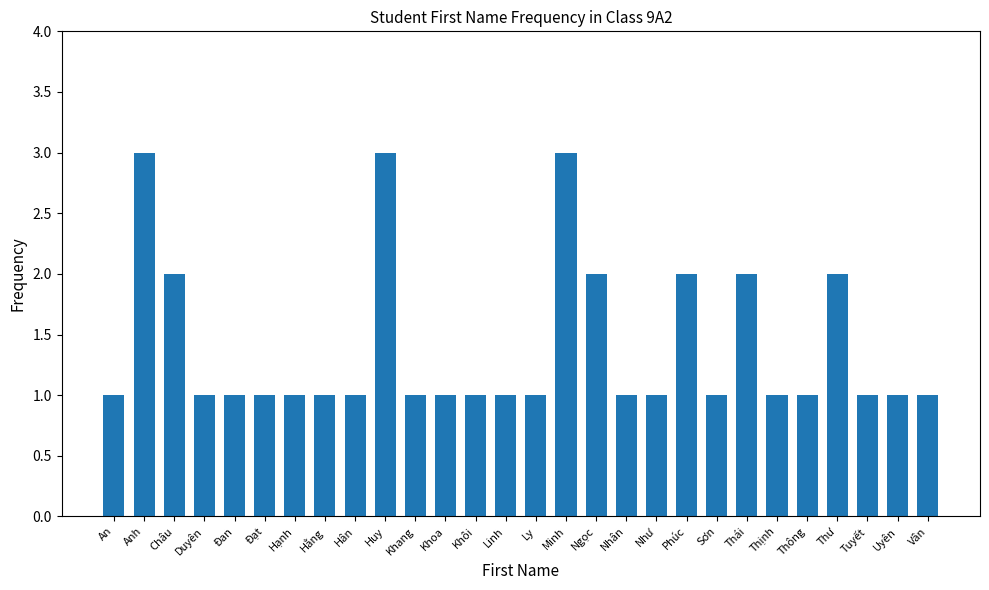

What is the change in value from Hạnh to Thư?

+1